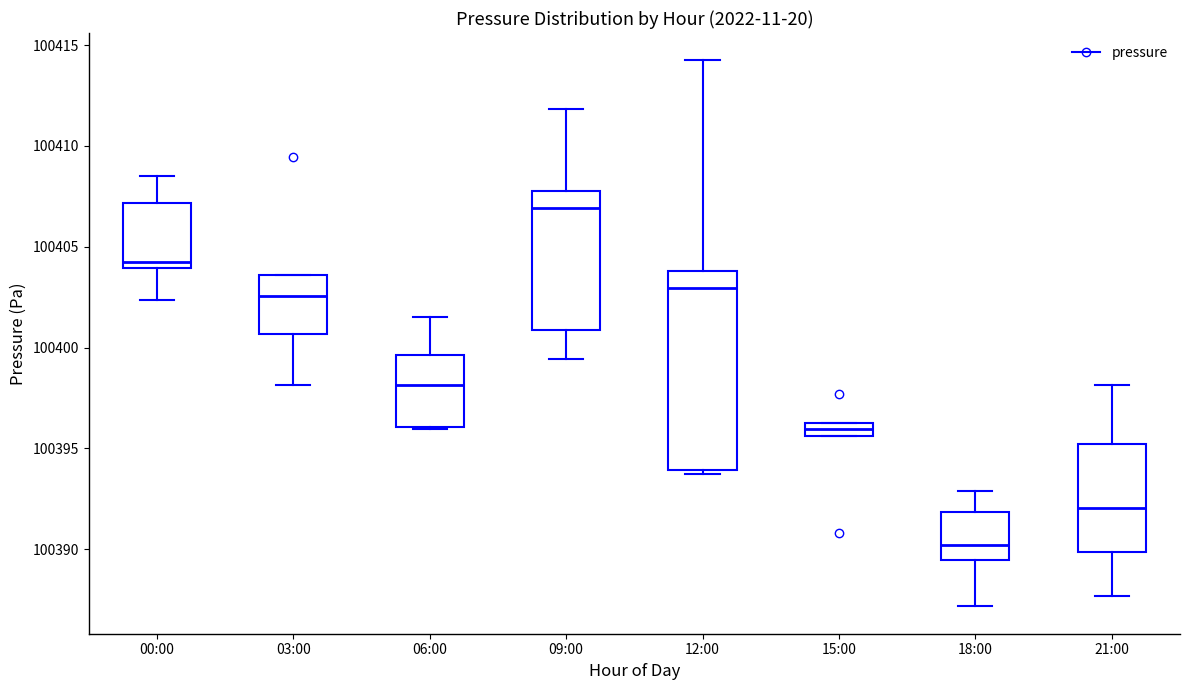

Which box has the highest median line?

09:00